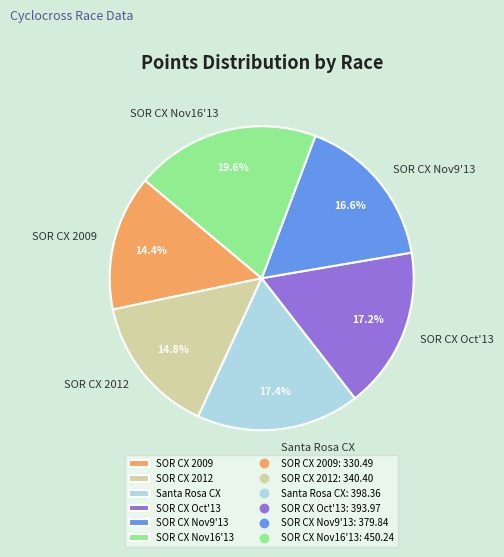

Does any single category account for the majority?

No